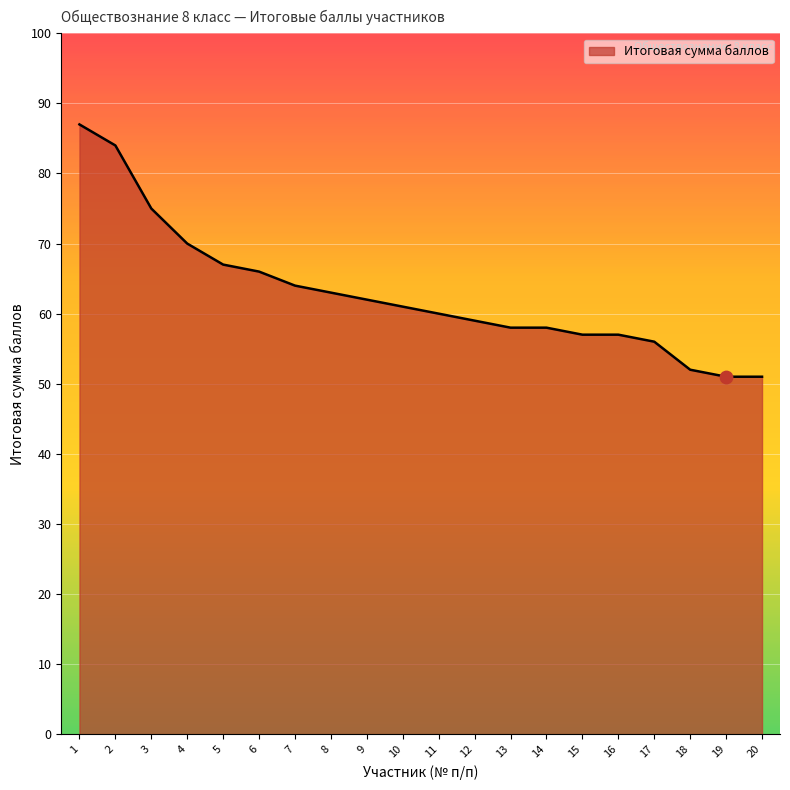

What is the change in value from 12 to 15?

-2